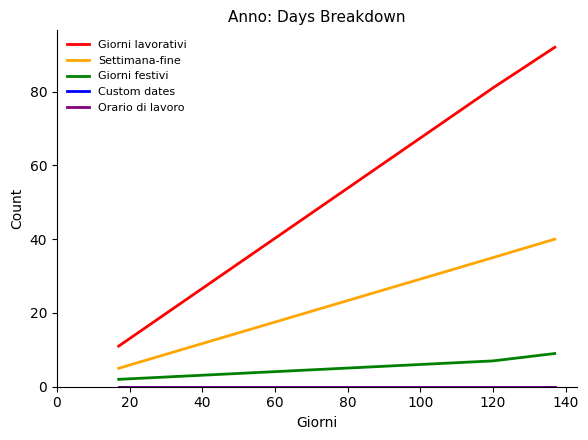

Does the chart display data point markers on the line(s)?

No